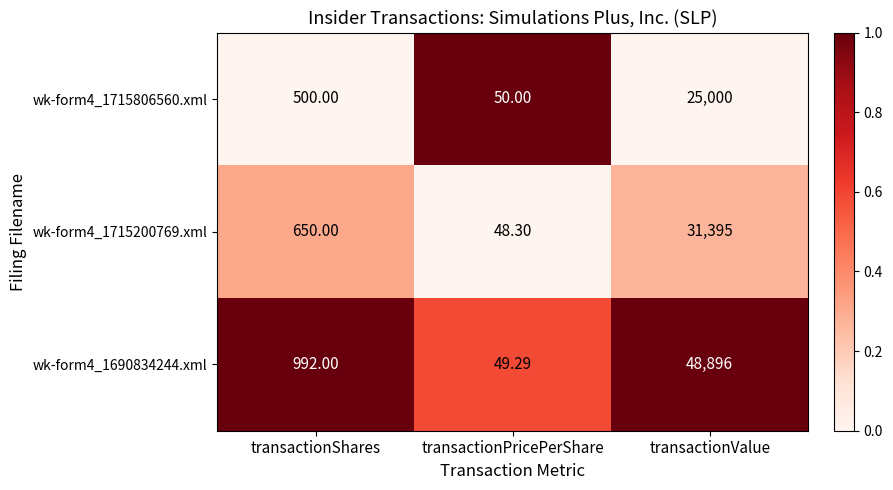

How many data points does each series have?

3